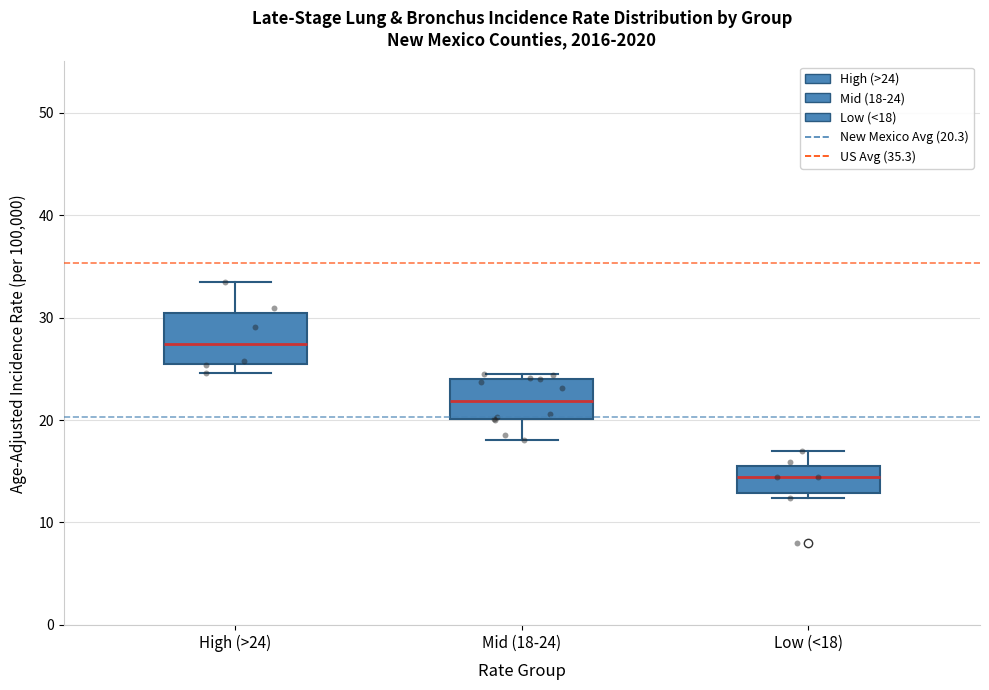

Where is the lower edge of the box for Mid (18-24) on the y-axis? The values are not printed on the chart, so give them approximately, as read against the axis.

20